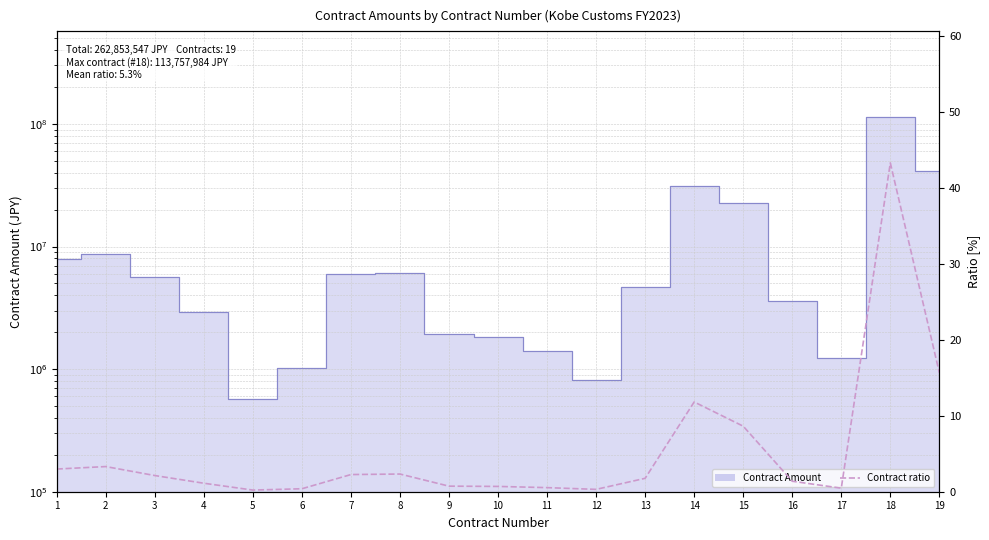

How many data points are above 1?

12